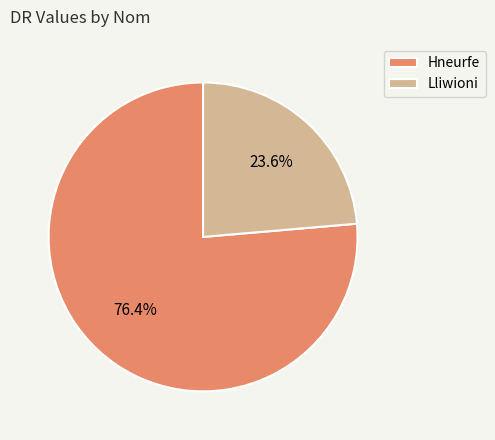

To the nearest percent, what is the difference between the Hneurfe and Lliwioni slice percentages?

53%